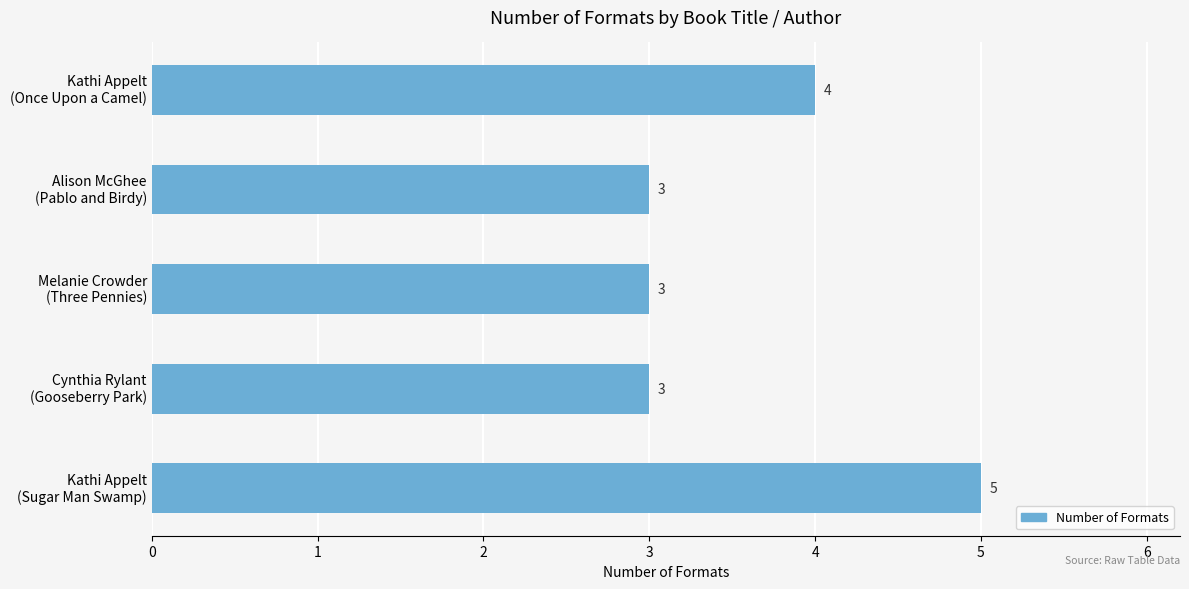

What is the value of the 3rd bar from the top?

3